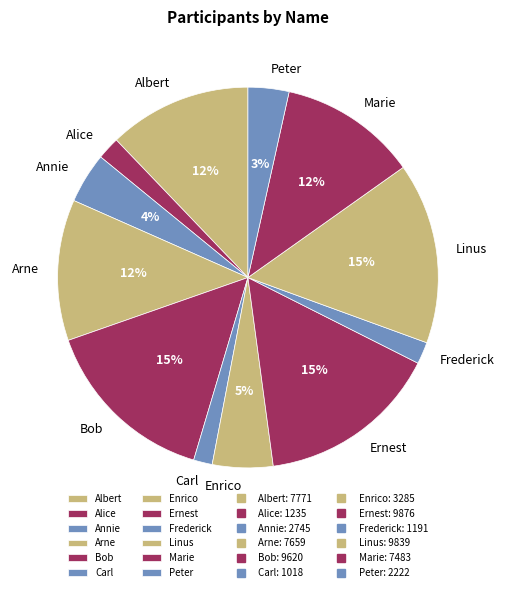

How many segments does this pie chart have?

12